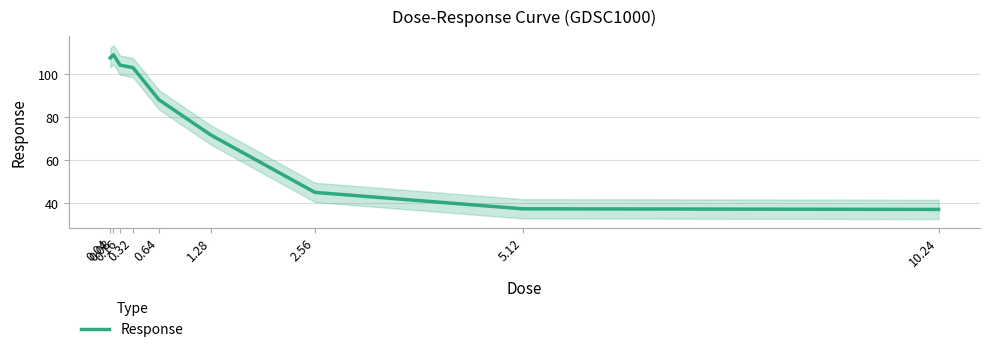

Count the number of values greater than 88.

5